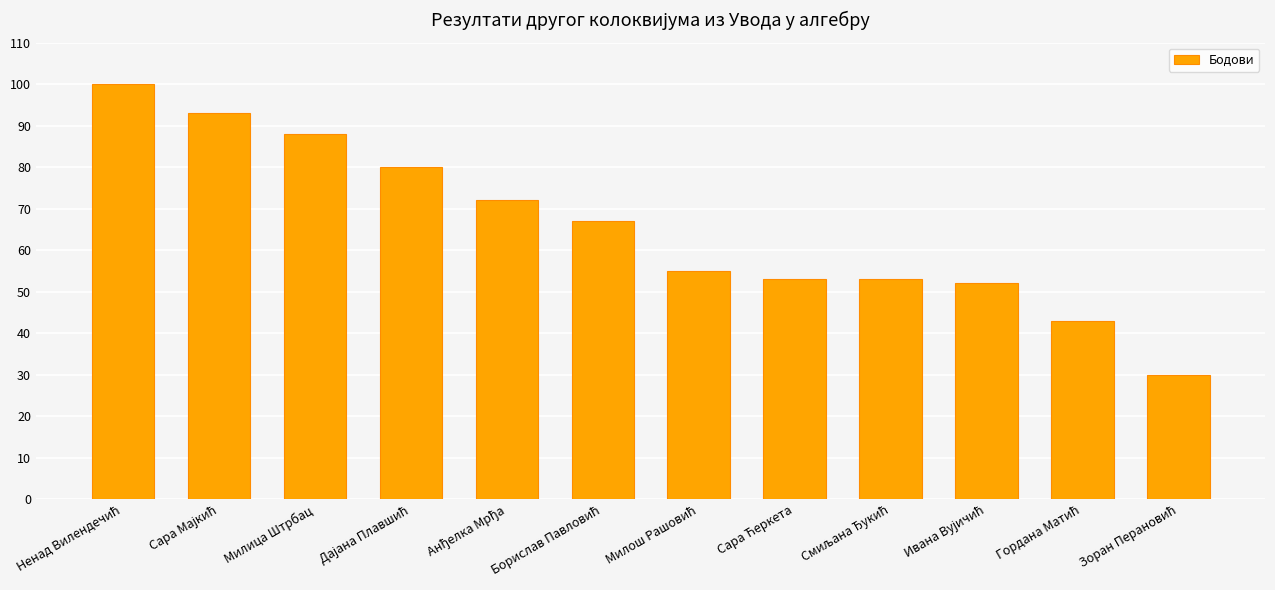

True or false: the data shows 122 at Милица Штрбац.

False